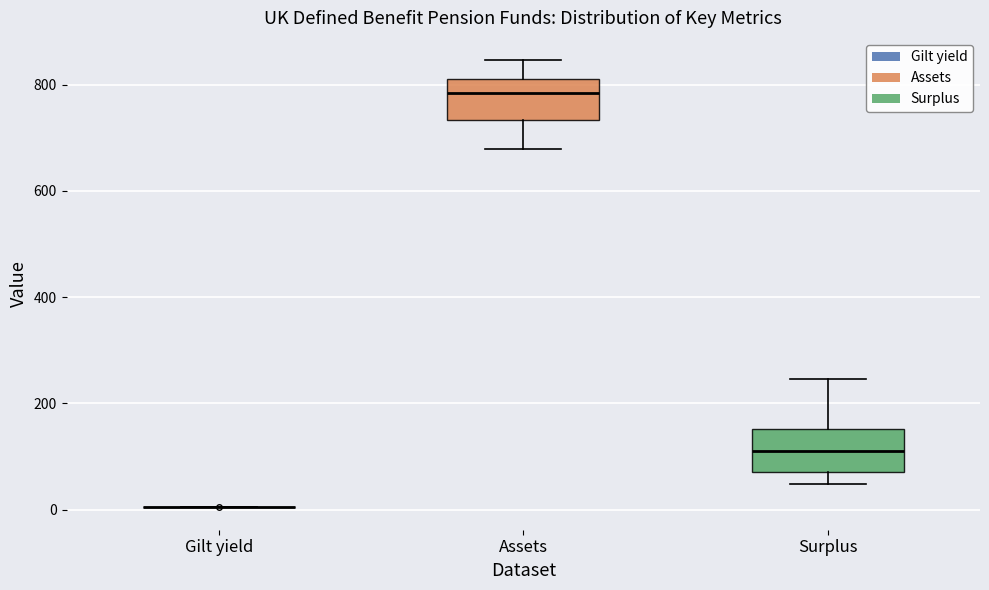

Reading left to right, read every box against the y-axis: the position of its median line, the range the box covers, and the ends of its whiskers. The values are not printed on the chart, so give them approximately, as read against the axis.

Gilt yield: box collapsed to a line at 0, whiskers 0 to 0
Assets: median 780, box 740 to 820, whiskers 680 to 840
Surplus: median 120, box 80 to 160, whiskers 40 to 240